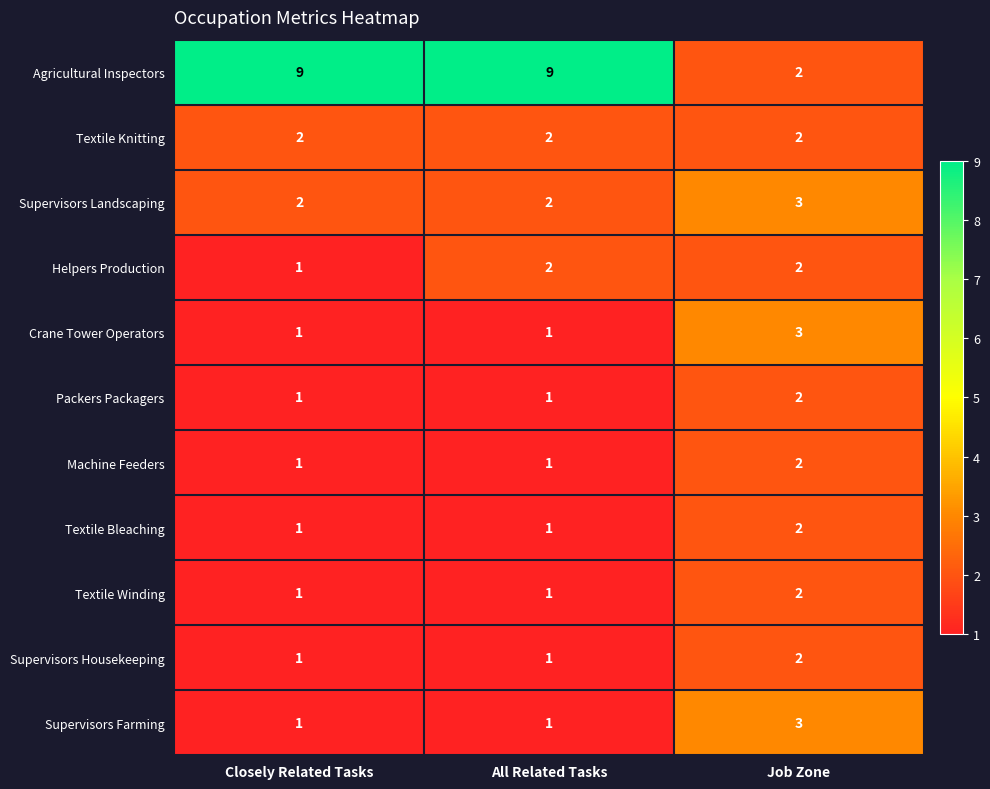

Which series has the largest total across all categories?

Agricultural Inspectors